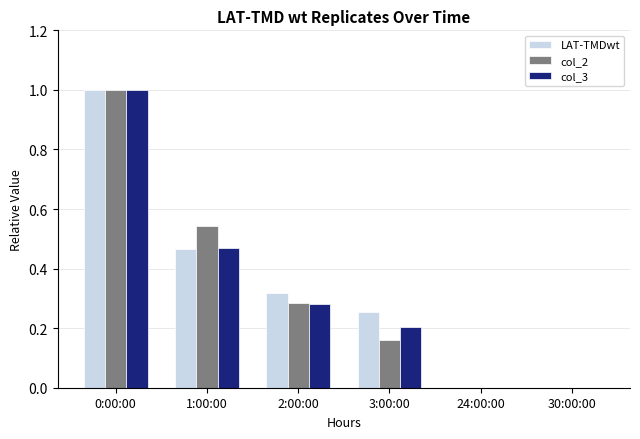

At which category does the chart reach its peak across all series?

0:00:00